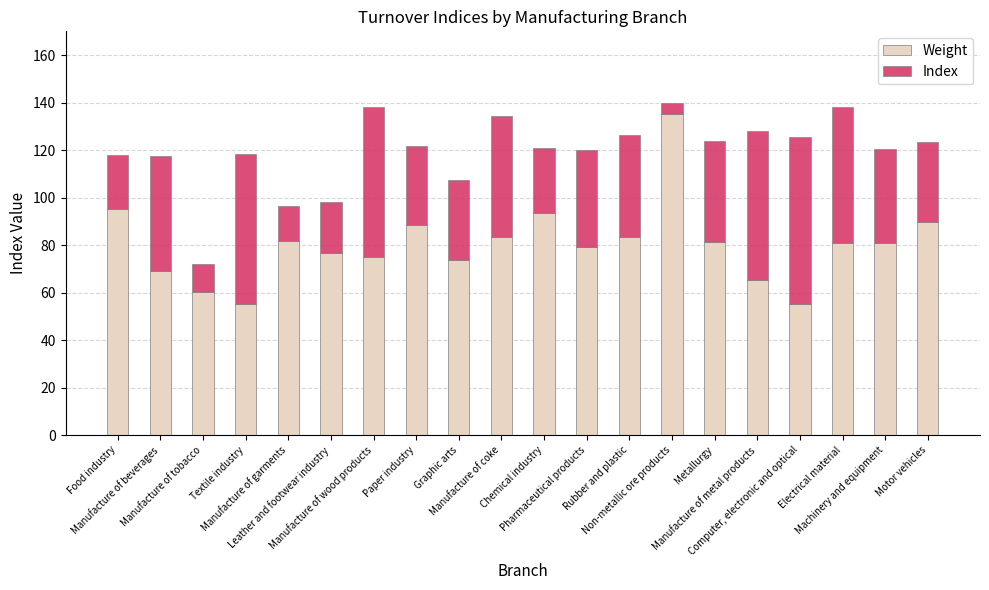

What is the maximum value for Weight?

135.1